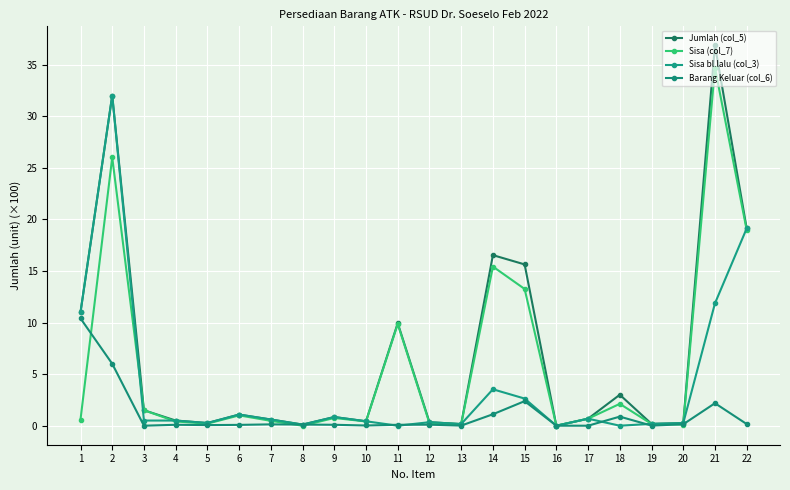

What is the average value of the Jumlah (col_5) series?

6.9